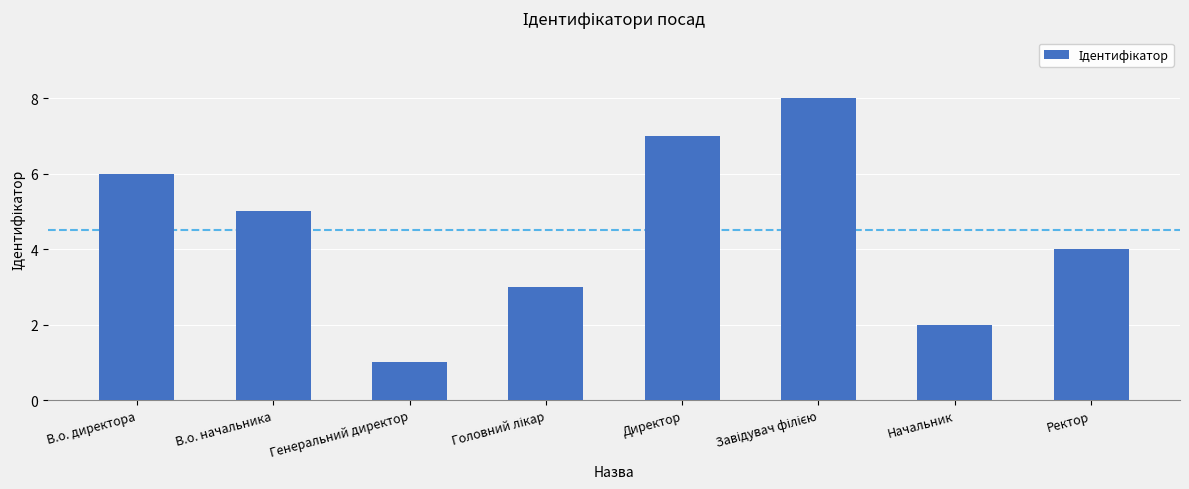

What is the ratio of the value at Директор to the value at В.о. начальника?

1.4